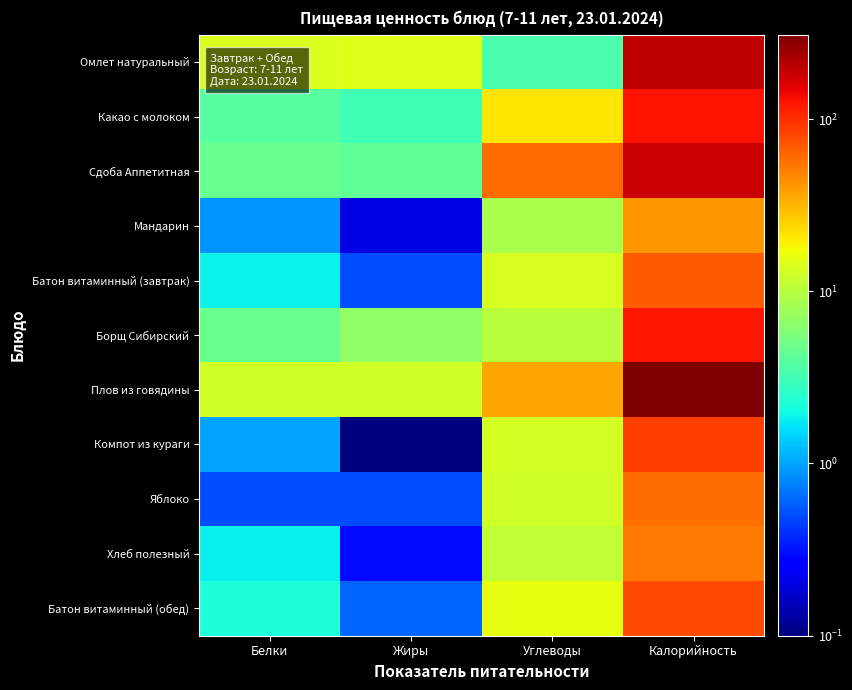

What is the total value across all series at Калорийность?

1322.6